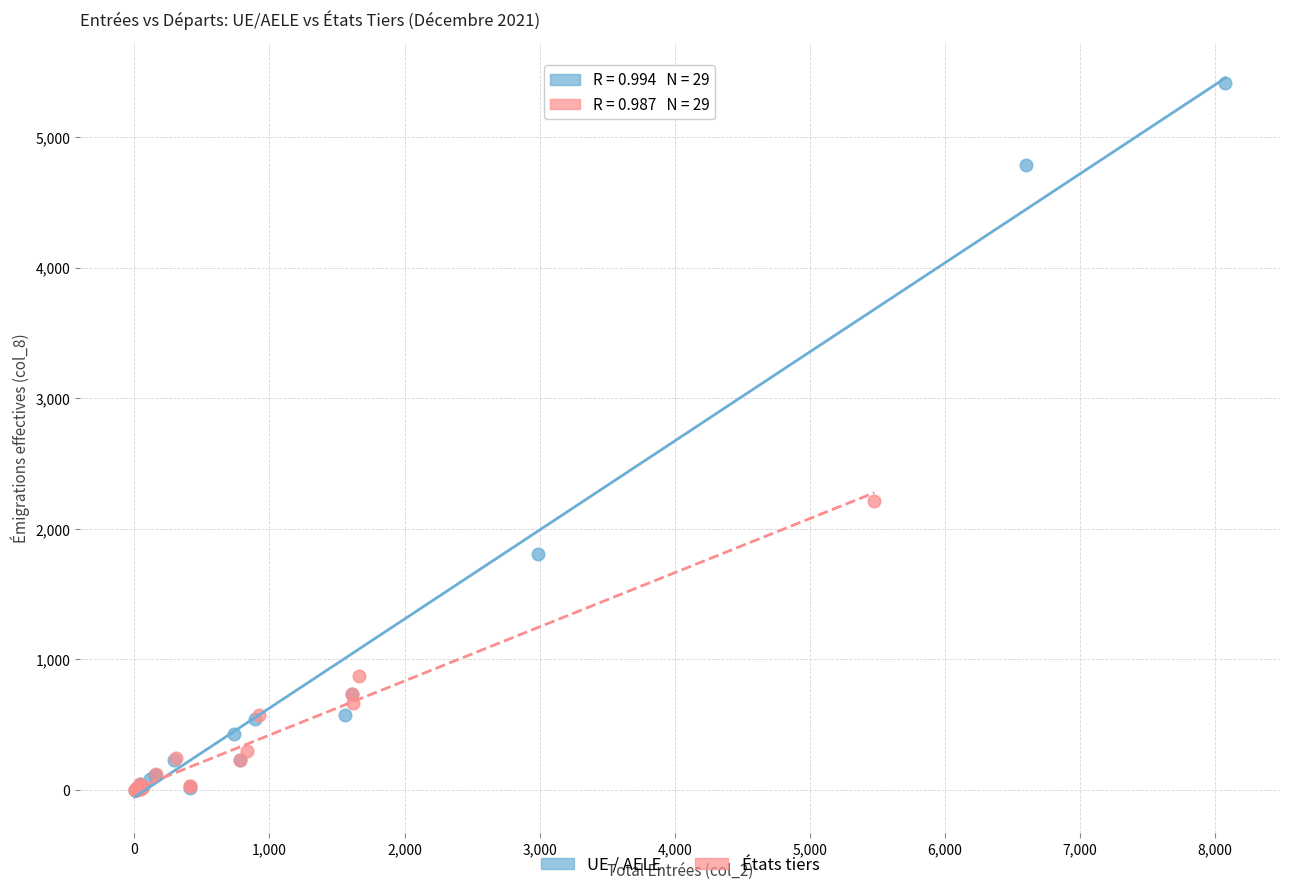

Which series has the widest spread of Y values?

UE / AELE